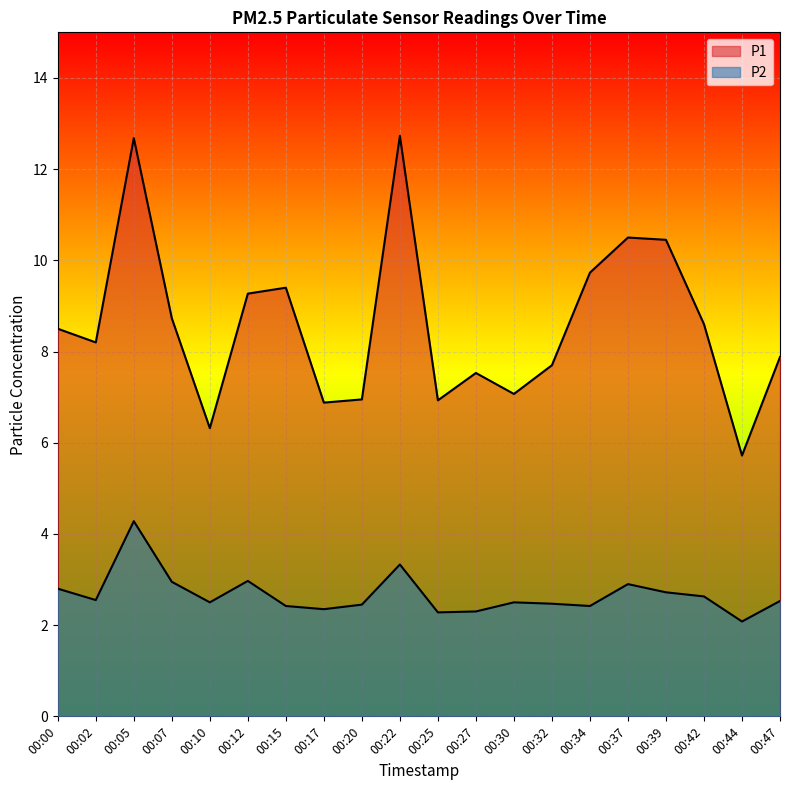

What is the sum of all P2 values?

53.4